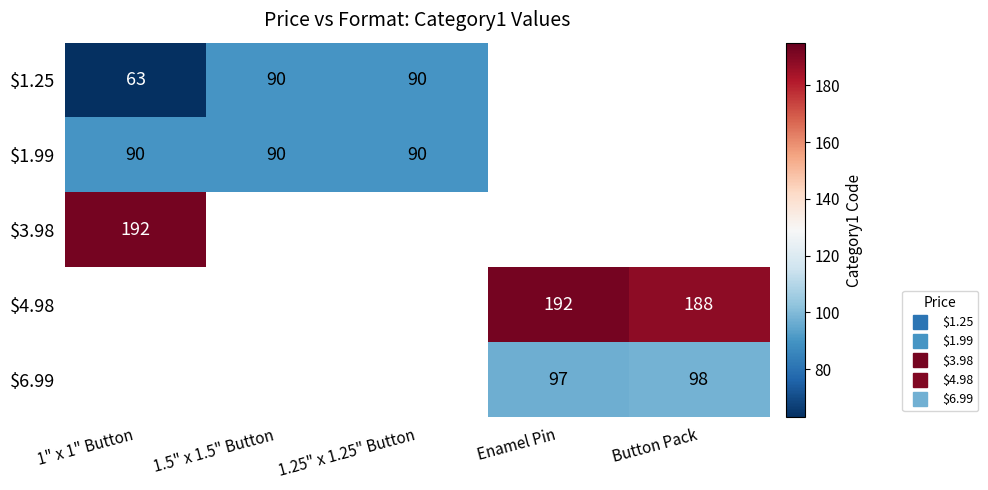

True or false: $6.99 has a value of 145.2 at Enamel Pin.

False